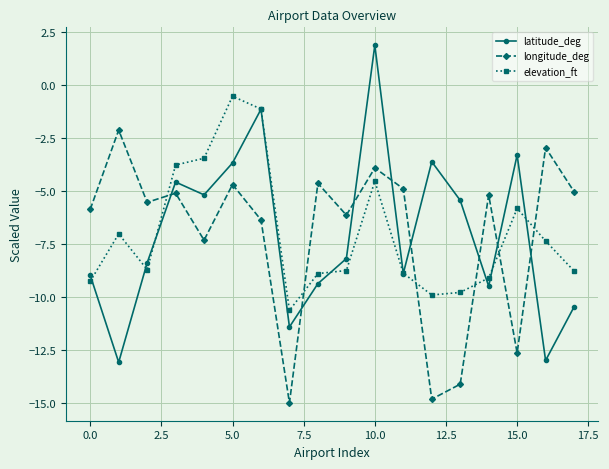

Which series has the largest range (max minus min)?

latitude_deg